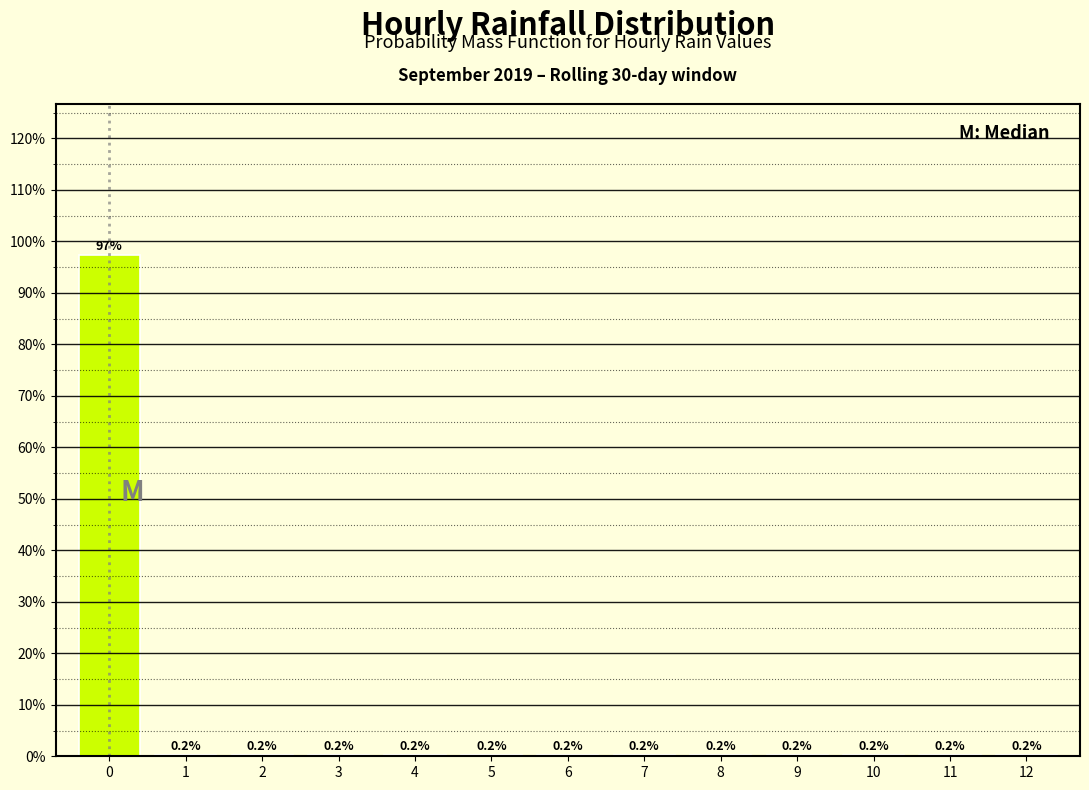

How tall is the bar that spans -0.5 to 0.5 on the x-axis?

97.3